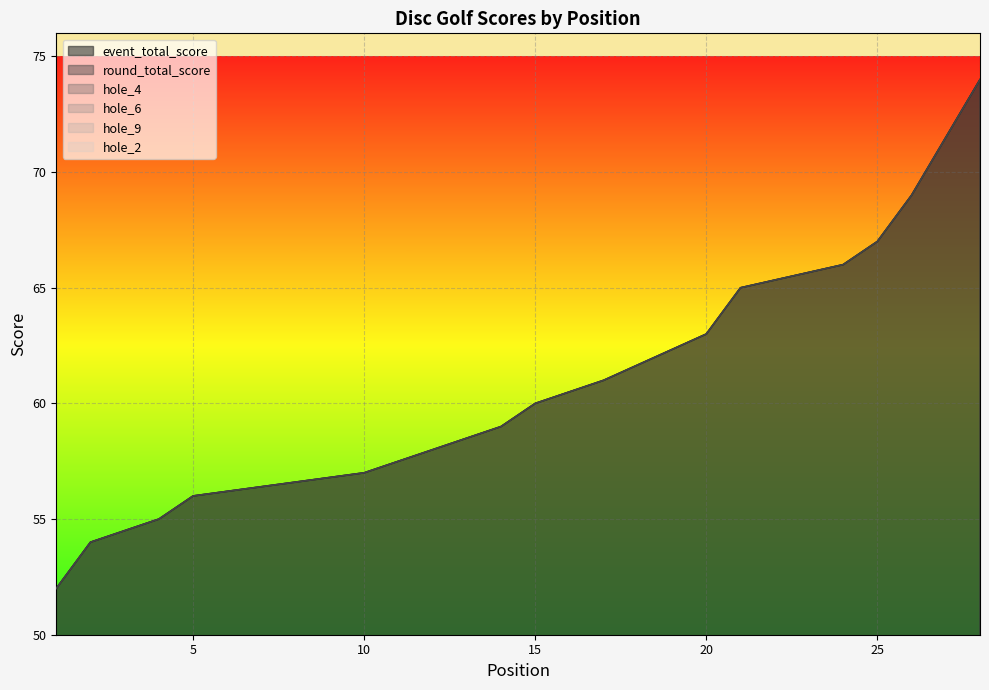

At which category does hole_2 reach its first local valley?

4